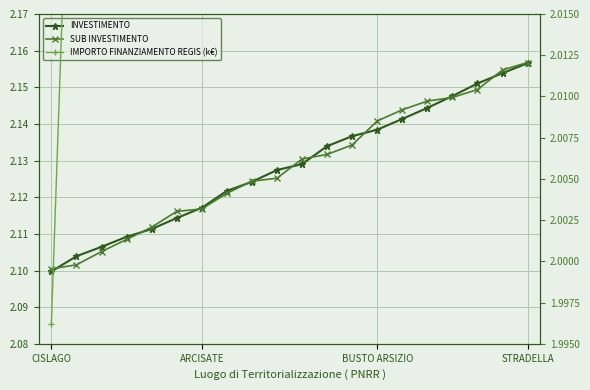

What is the spread (max minus min) of values at ARCISATE?

0.1